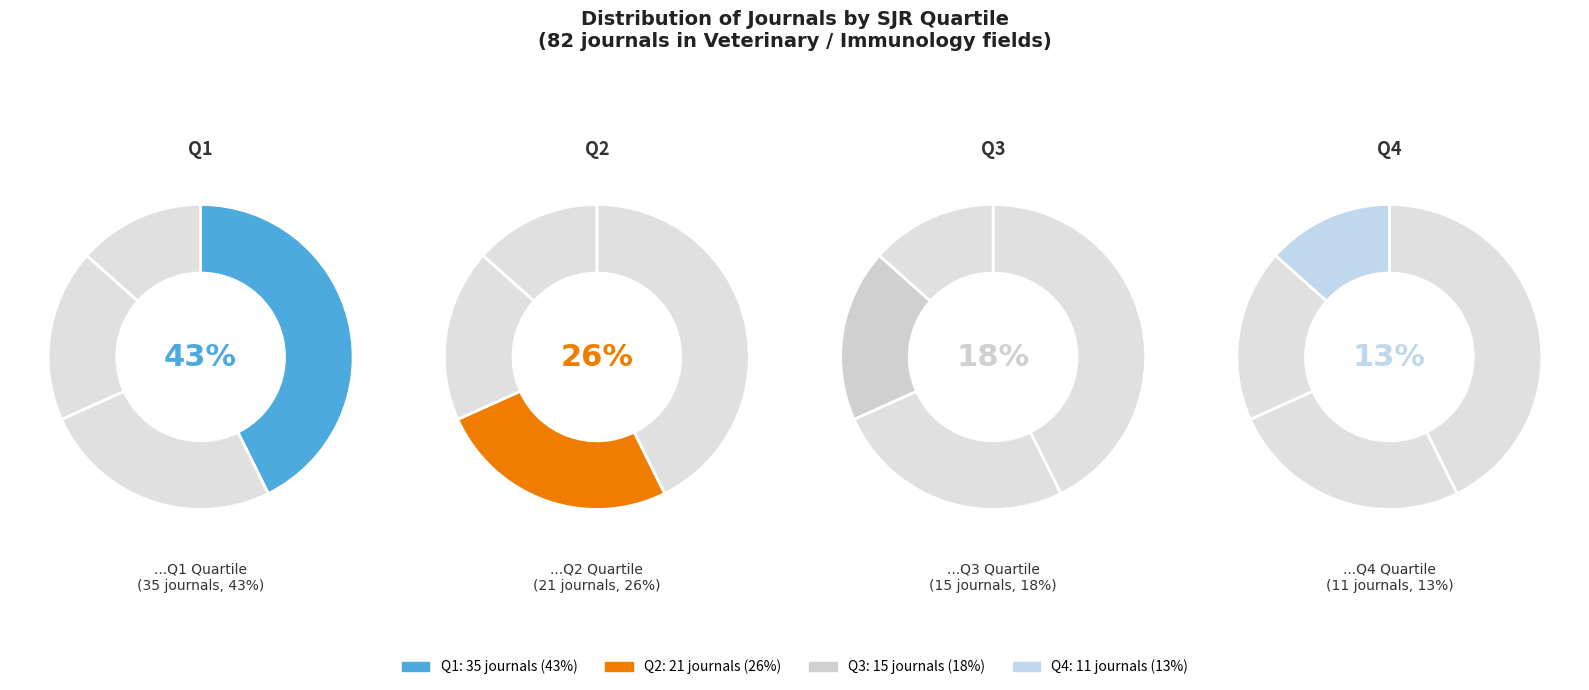

How many slices are in this pie chart?

4